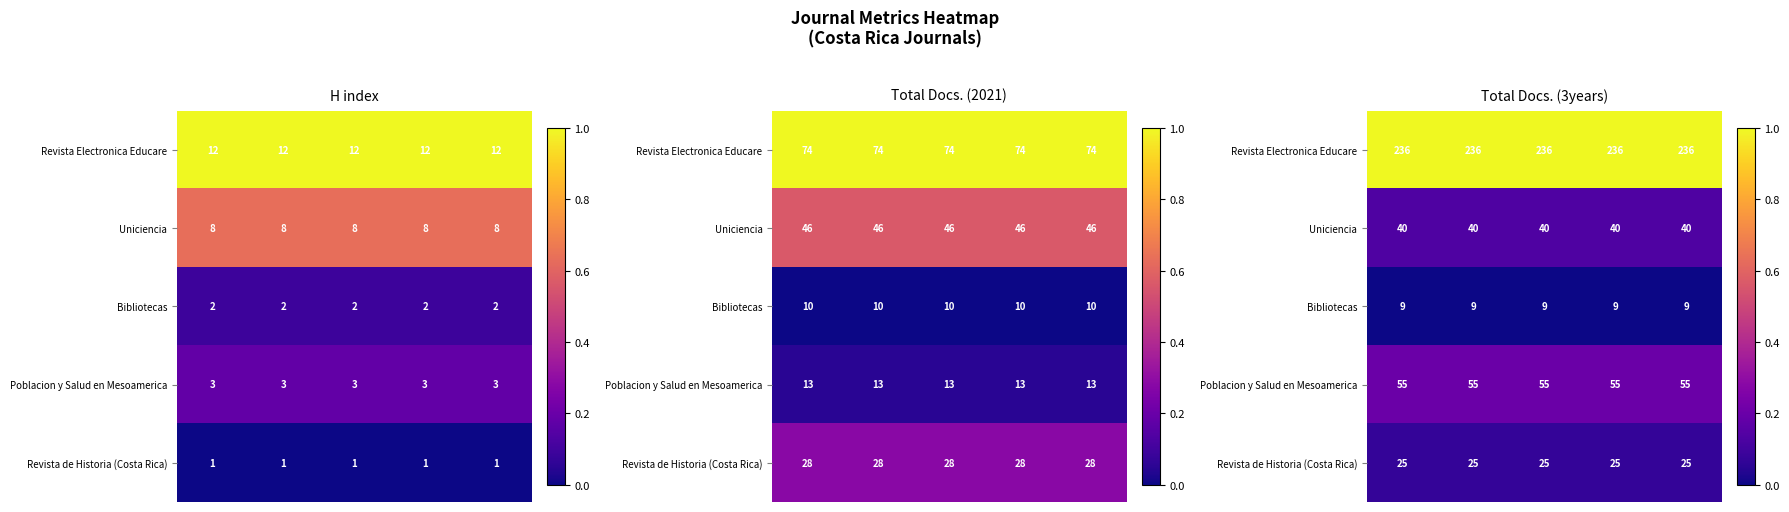

At how many categories does at least one series exceed 0?

5